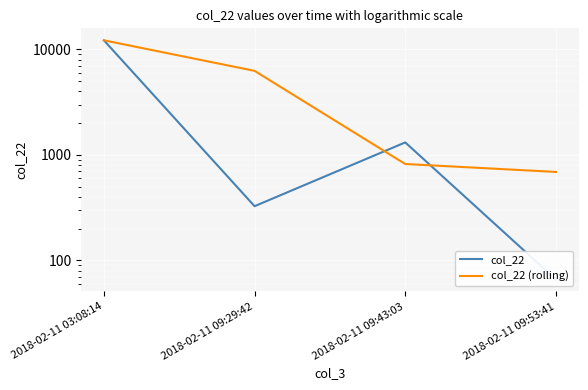

True or false: col_22 has a value of 2036.2 at 2018-02-11 09:43:03.

False